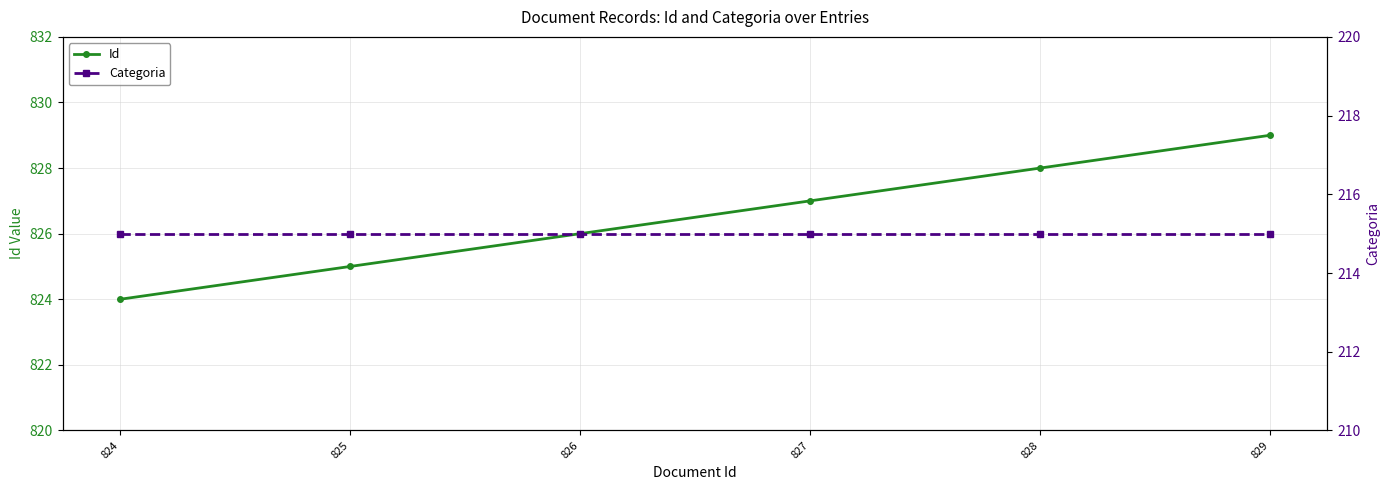

Read the Id value at 827.

827